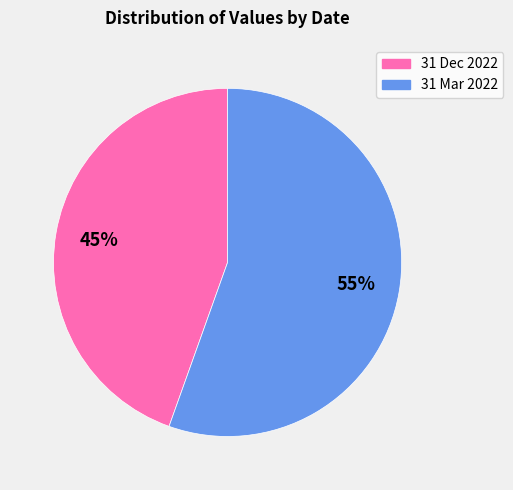

To the nearest percent, what percentage of the pie is 31 Dec 2022?

45%